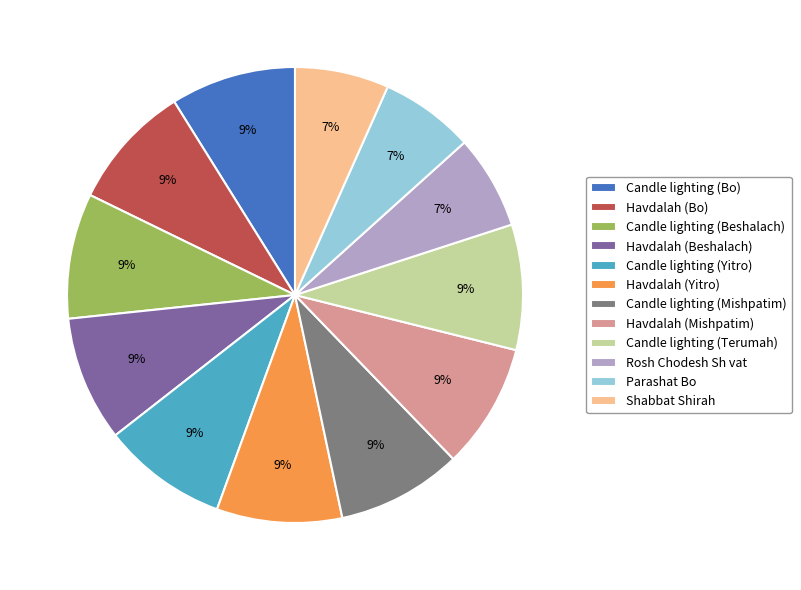

Count the number of slices in the pie.

12